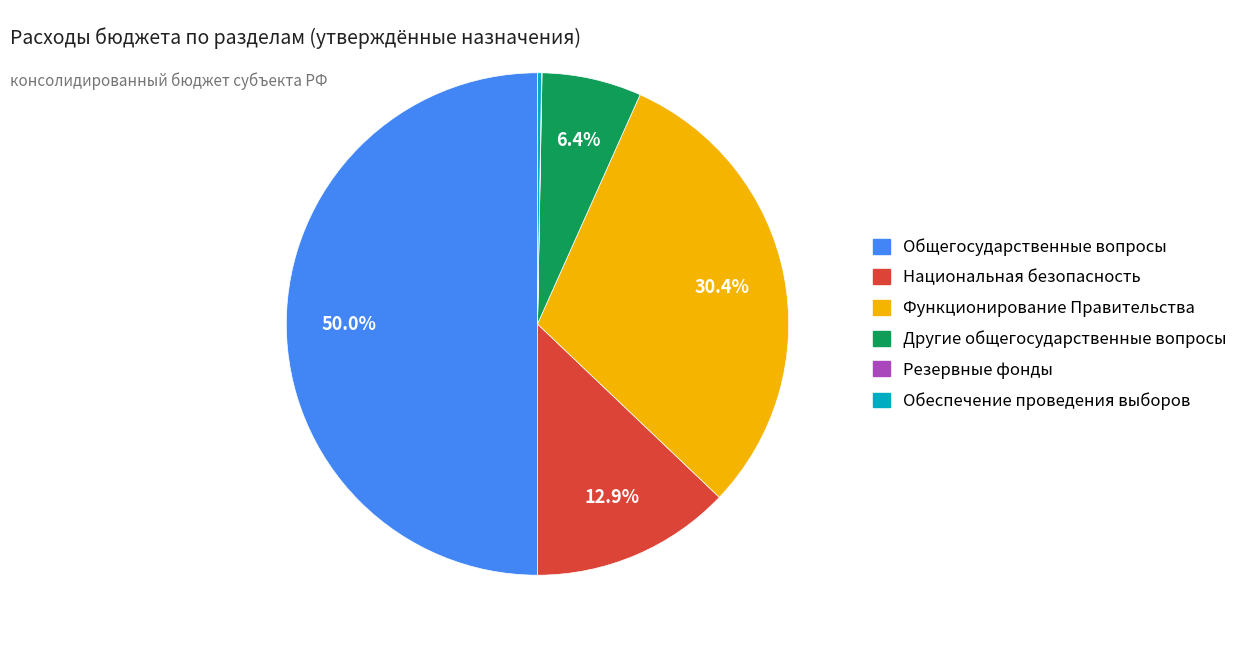

Which category has the biggest portion of the pie?

Общегосударственные вопросы